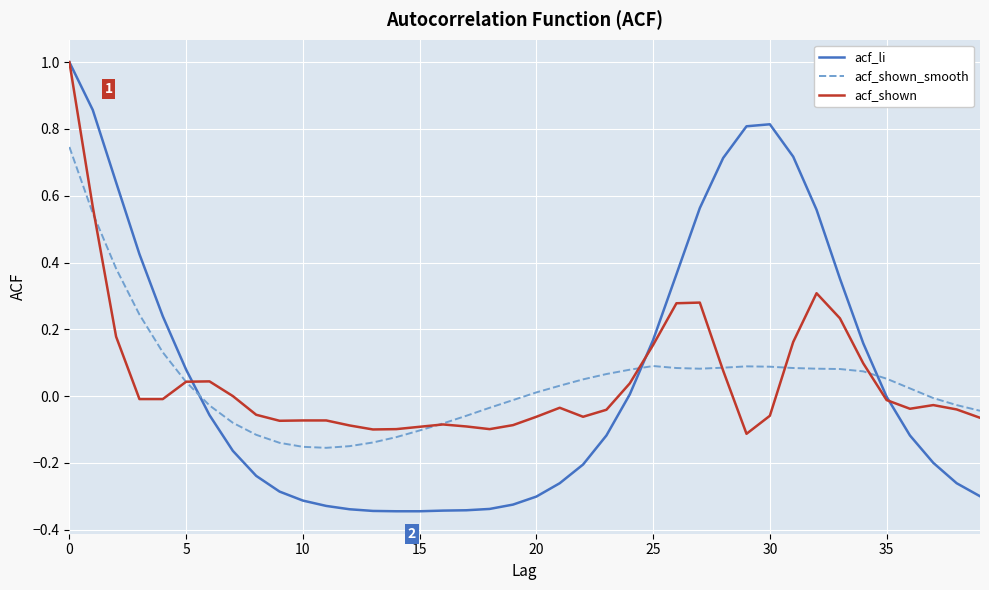

What is the maximum value shown in the chart?

1.0